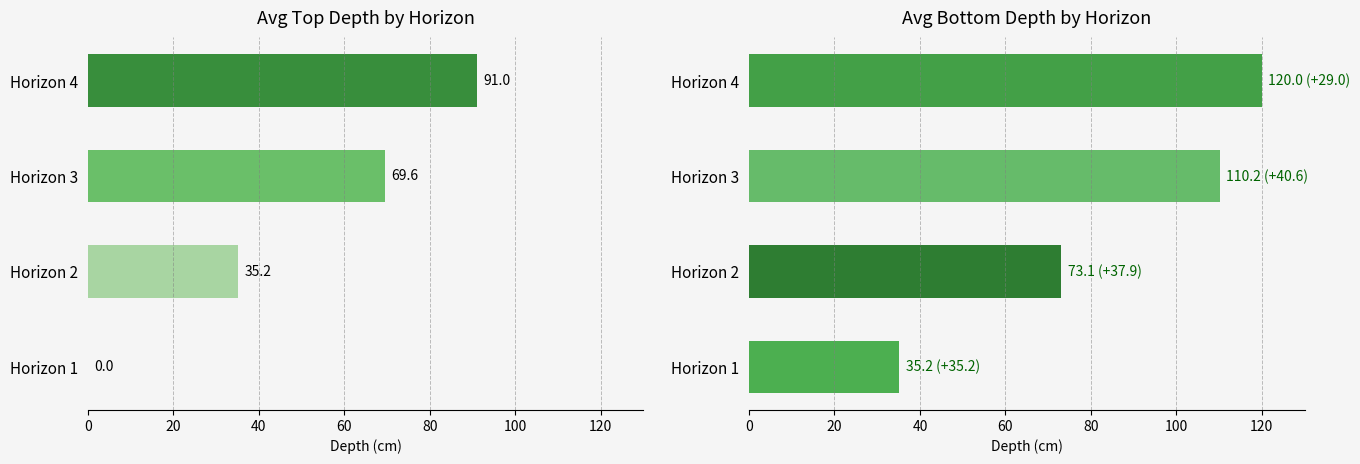

What is the value of the Avg Top Depth bar at the 3rd from the left?

69.6